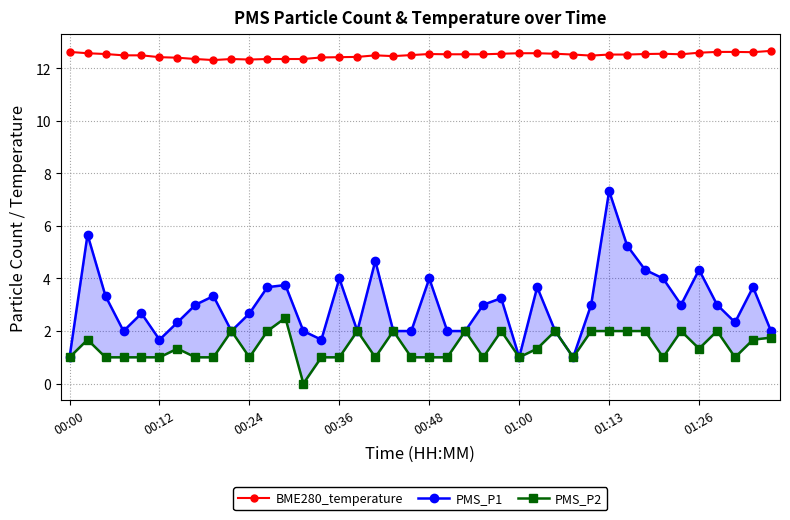

Between 37 and 38, which series saw the biggest shift?

PMS_P1